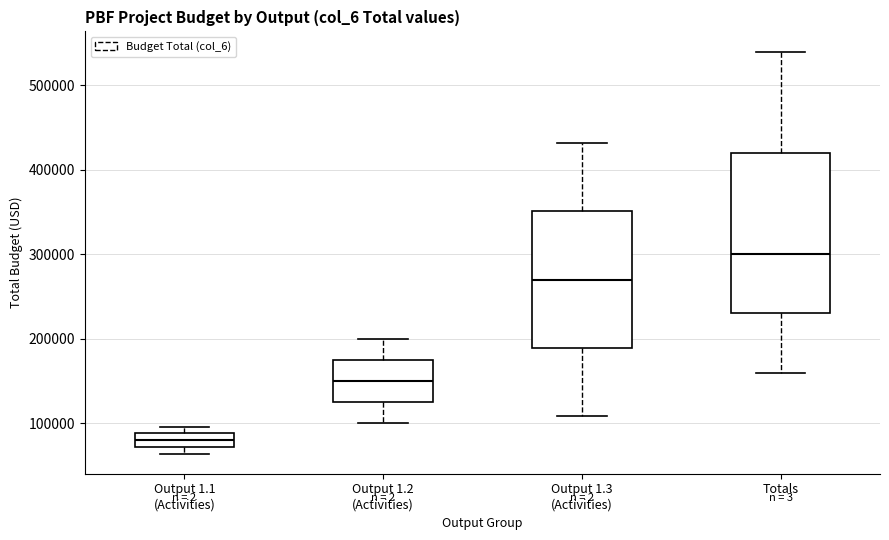

Reading left to right, transcribe this box plot: for each box, give where its median line is, the range the box spans, and where its two whiskers end, as read against the y-axis. The values are not printed on the chart, so give them approximately, as read against the axis.

Output 1.1 (Activities): median 80000, box 70000 to 90000, whiskers 60000 to 100000
Output 1.2 (Activities): median 150000, box 130000 to 180000, whiskers 100000 to 200000
Output 1.3 (Activities): median 270000, box 190000 to 350000, whiskers 110000 to 430000
Totals: median 300000, box 230000 to 420000, whiskers 160000 to 540000